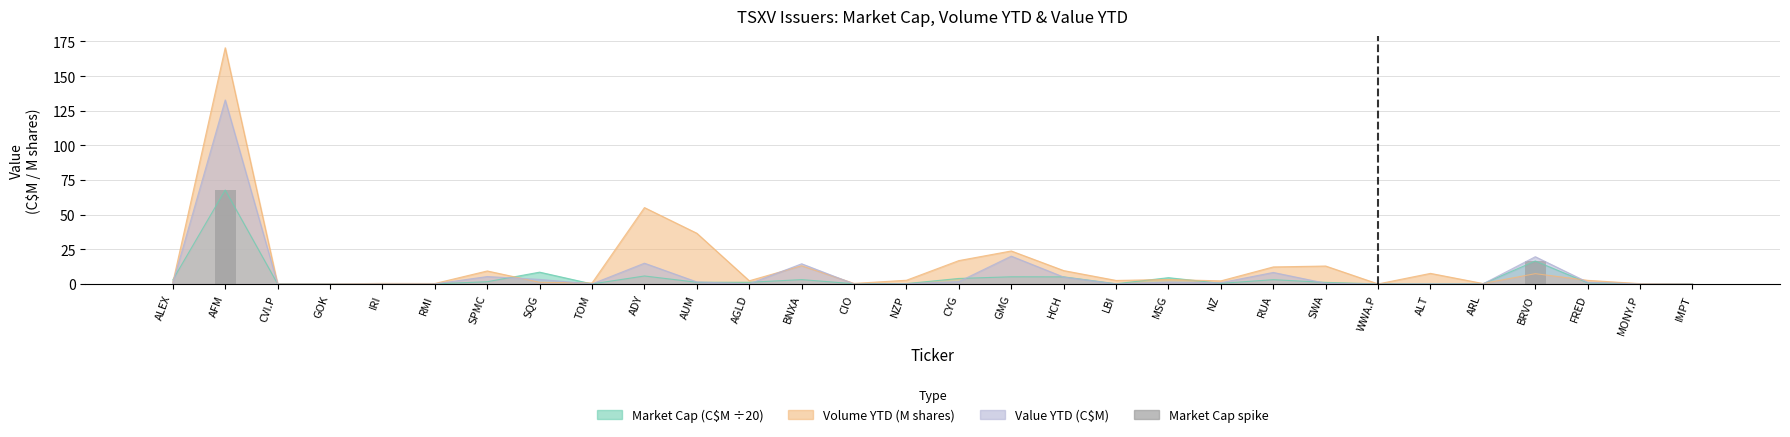

How many values are above zero?

2